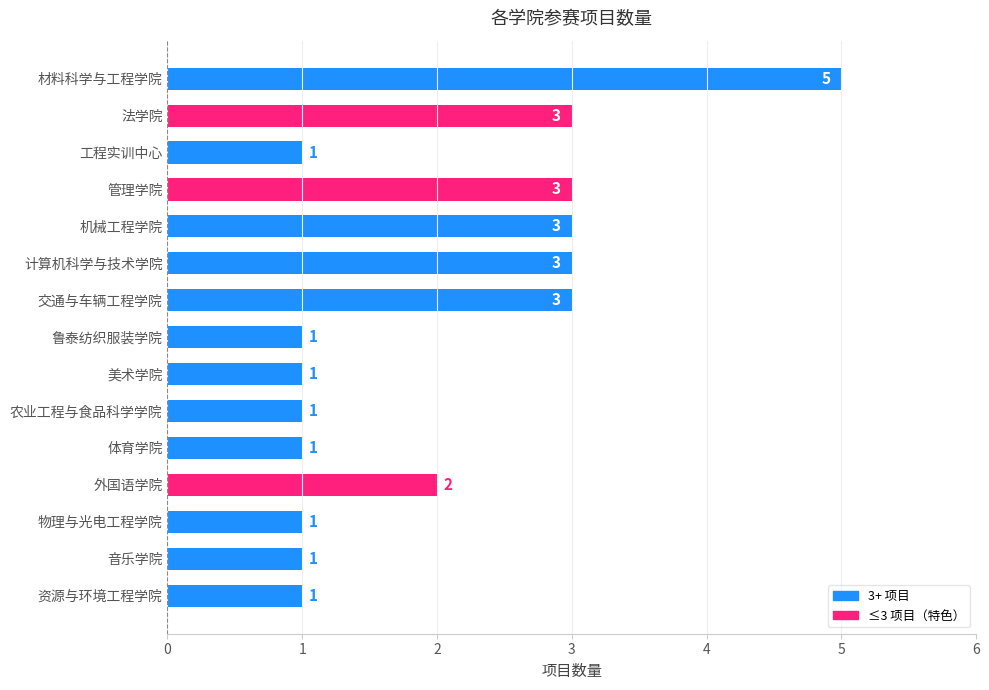

What is the average value?

2